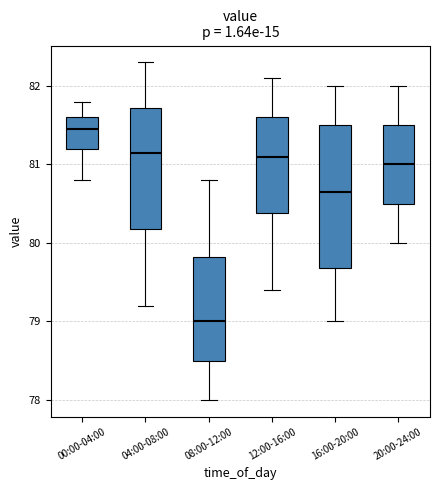

Which box has the highest median line?

00:00-04:00